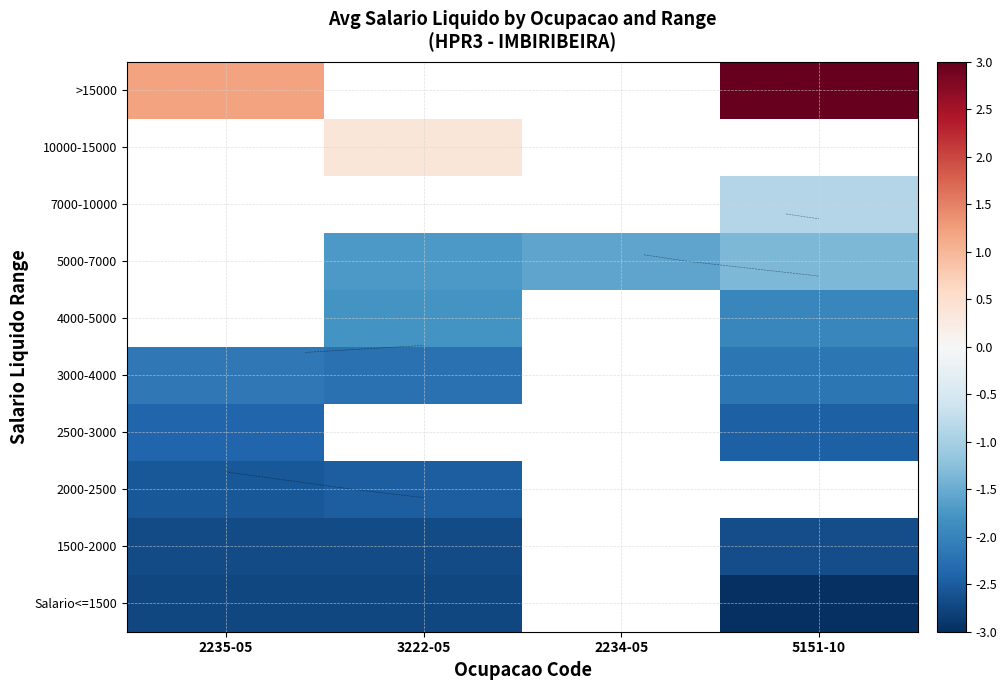

At which label does 4000-5000 reach its peak?

2235-05